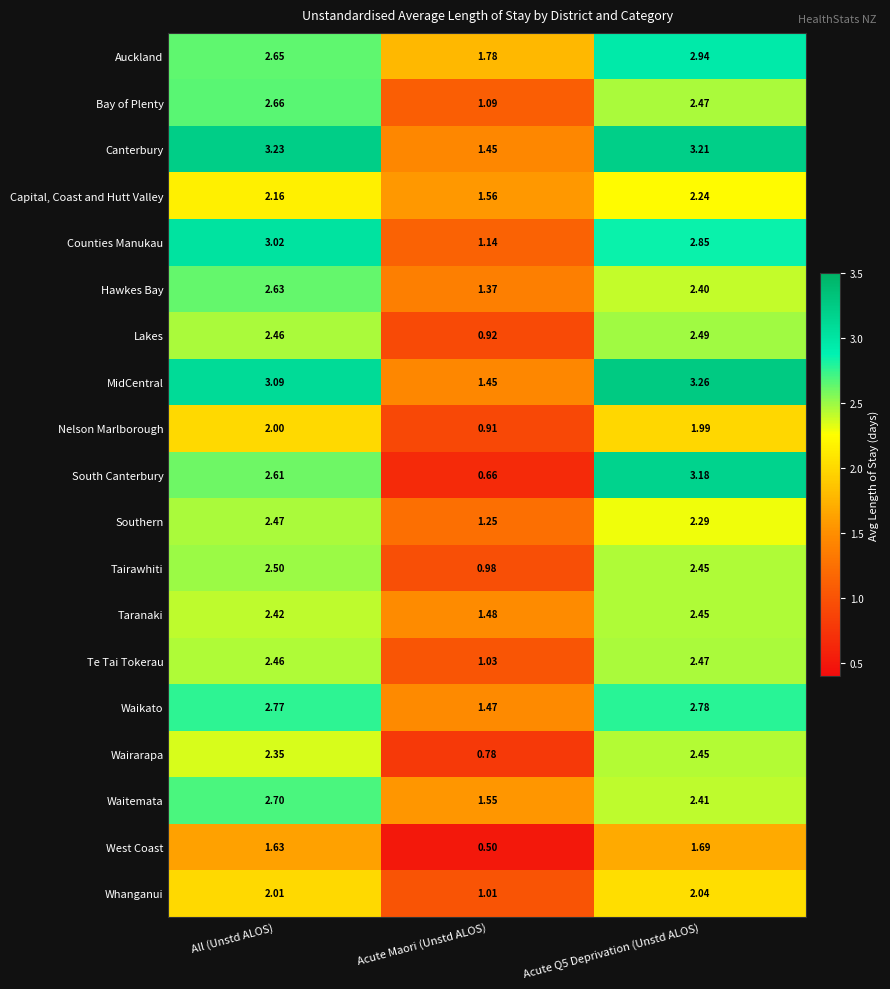

At which label is Capital, Coast and Hutt Valley closest to 1?

Acute Maori (Unstd ALOS)